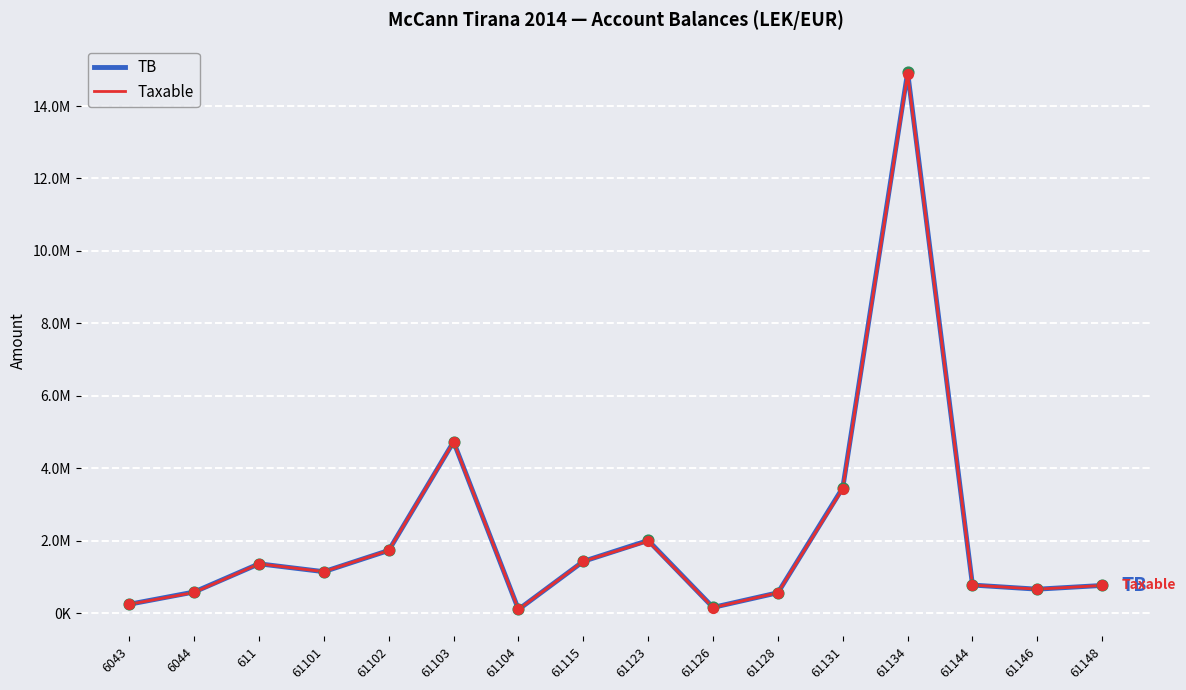

What are all the series names shown in the legend?

TB, Taxable